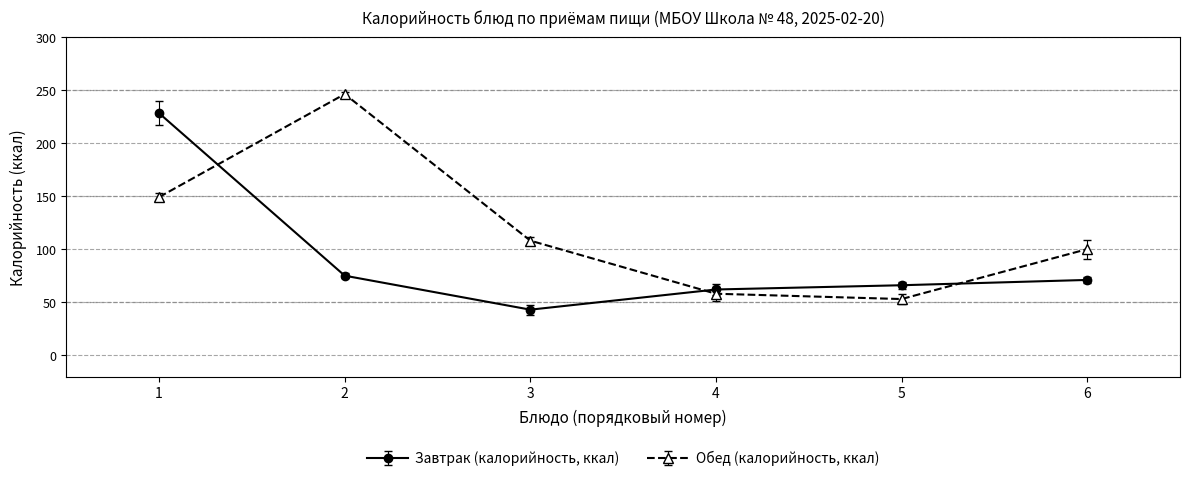

List the series in order of their overall mean, lowest first.

Завтрак (калорийность, ккал), Обед (калорийность, ккал)